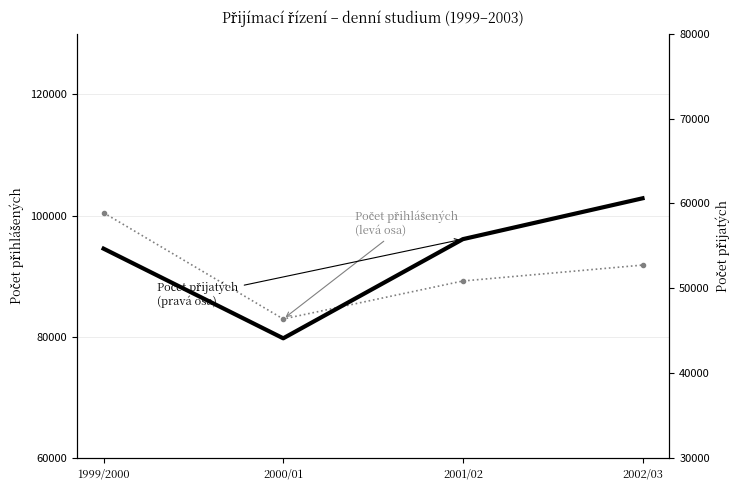

What is the value of the Počet přijatých (denní) point at the 4th from the left?

60602